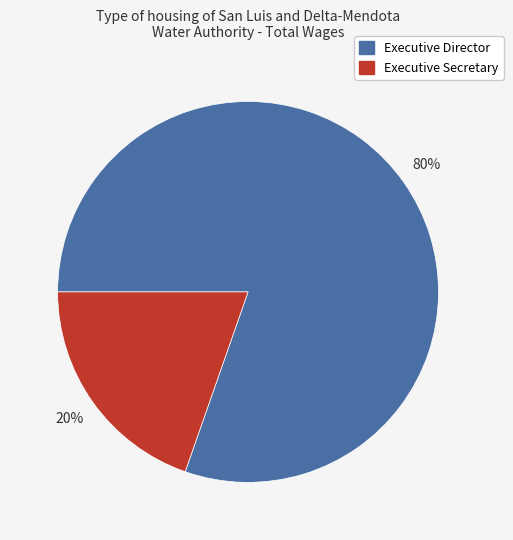

Rank the categories by value from highest to lowest.

Executive Director, Executive Secretary